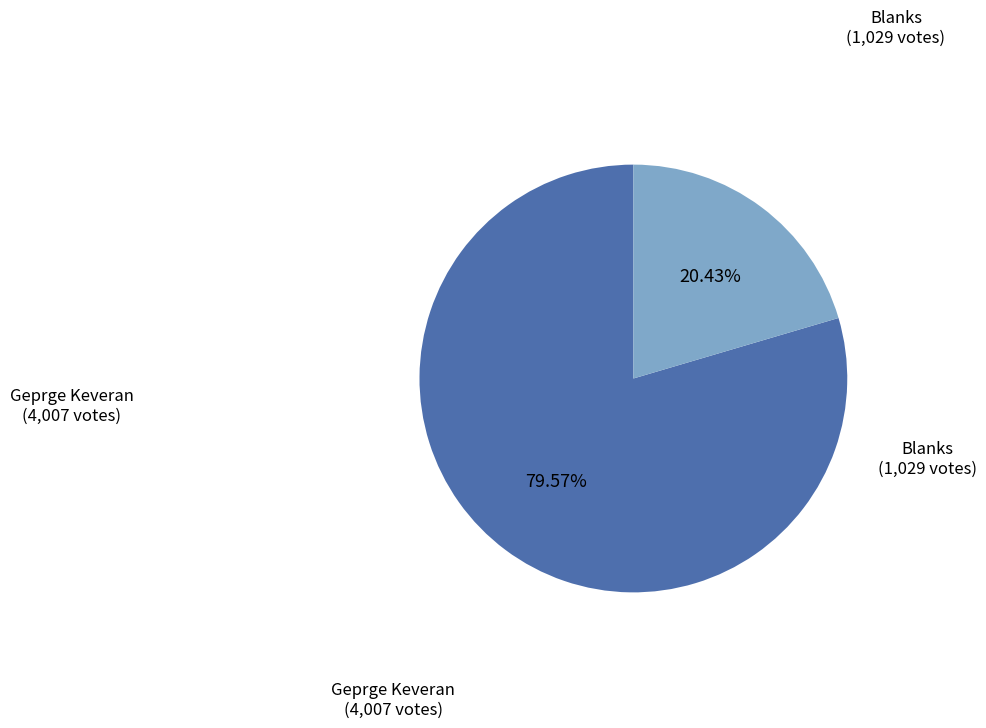

Is there a majority slice in this chart?

Yes